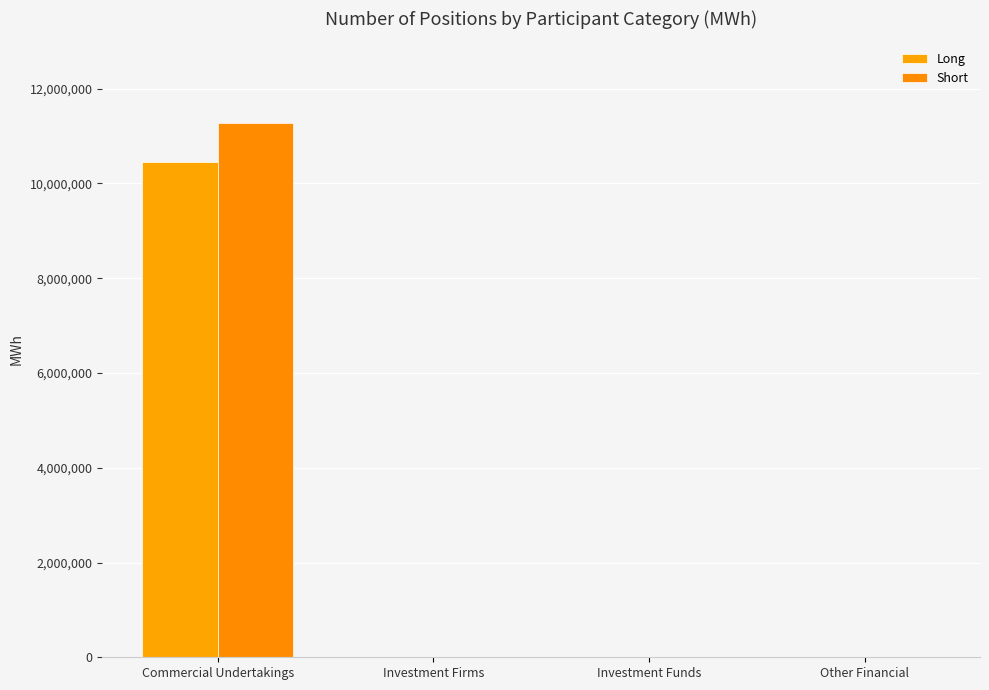

What is the sum of all Short values?

11282207